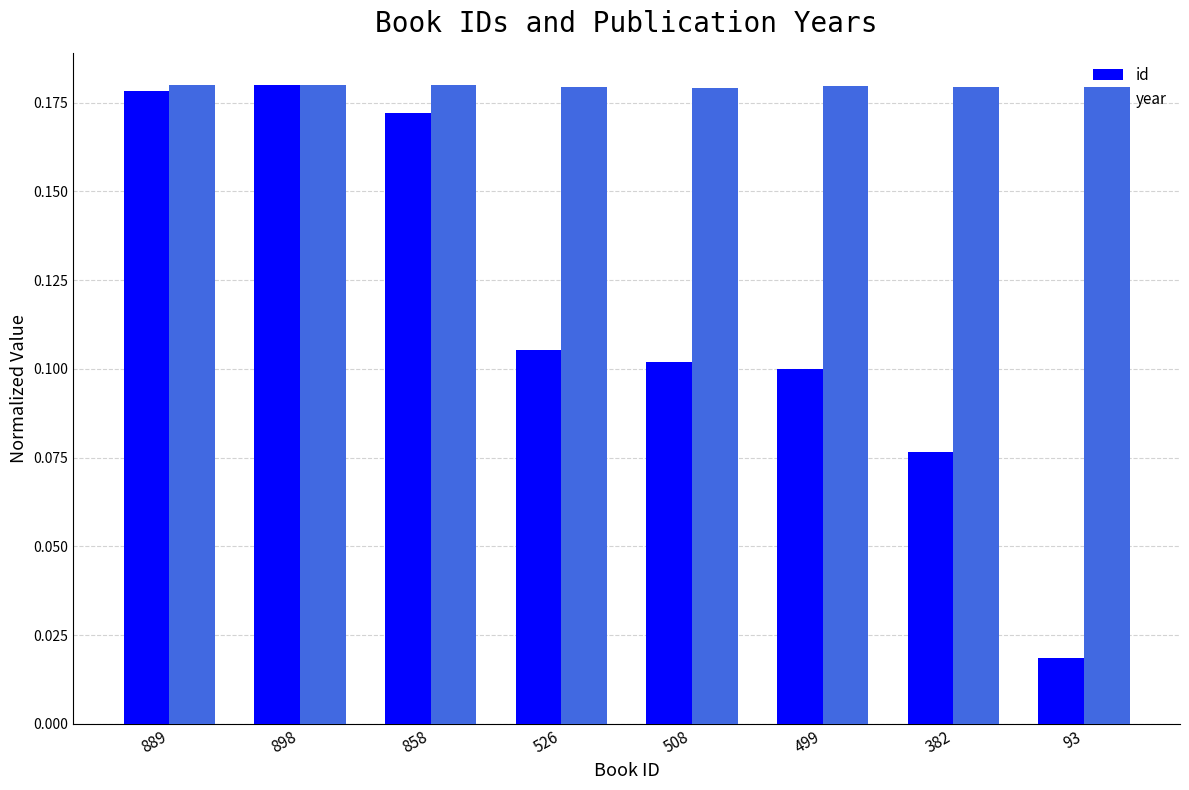

At 93, list the series in order from smallest to largest.

id, year